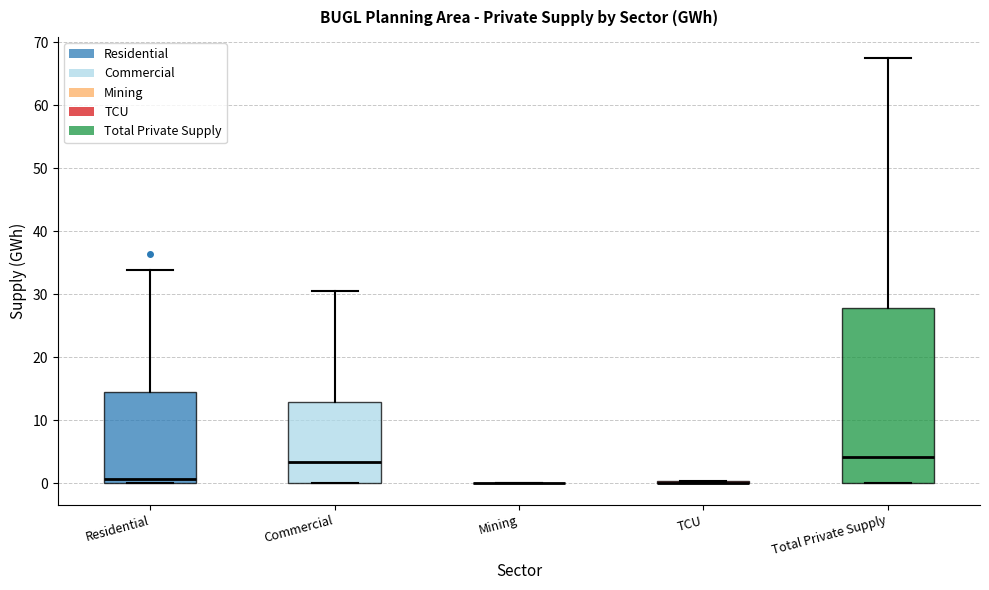

Comparing the boxes themselves (not the whiskers), which one is the tallest?

Total Private Supply